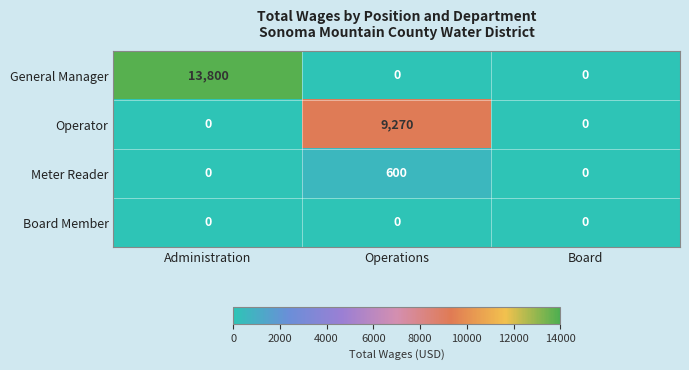

At how many categories does at least one series exceed 1087?

2